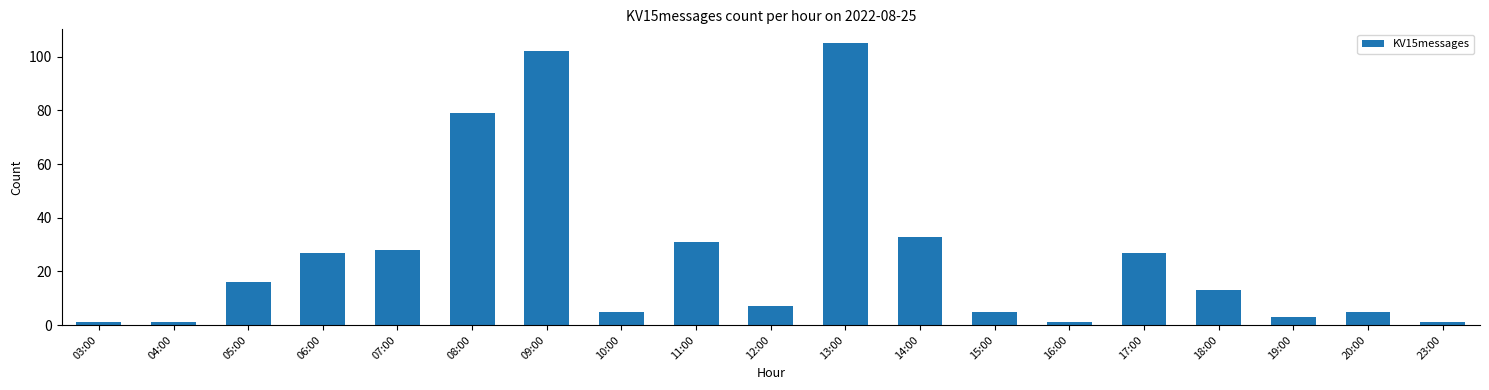

What is the difference between the values at 05:00 and 17:00?

11